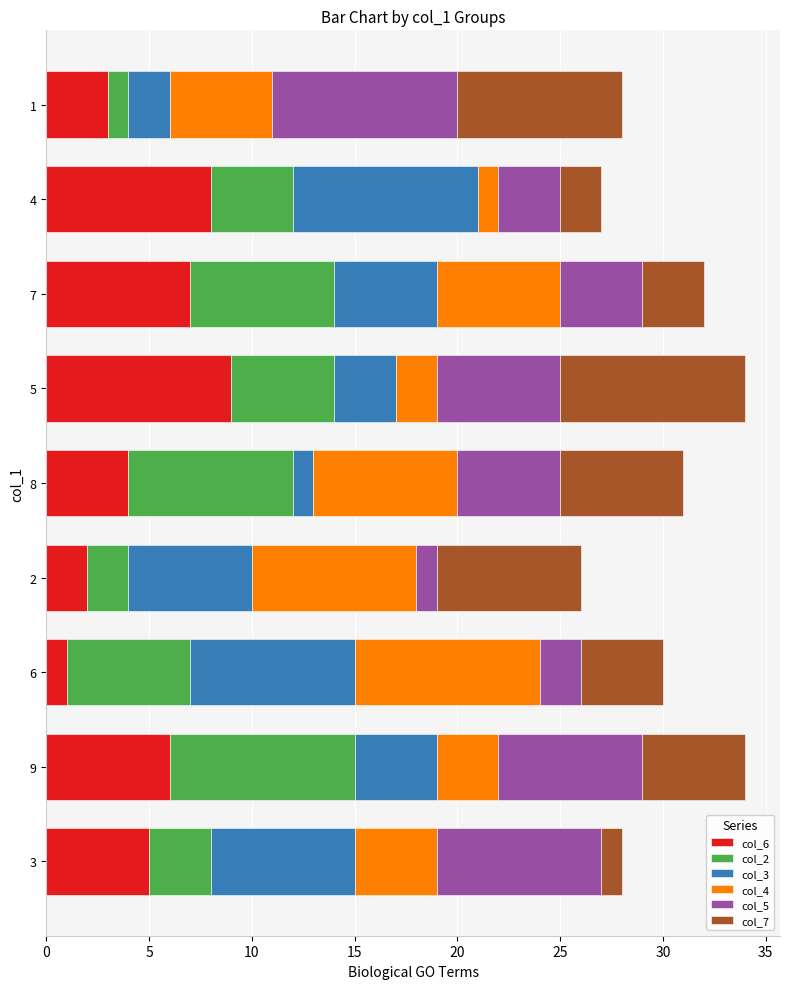

The value of col_6 at 9 is 4. True or false?

False